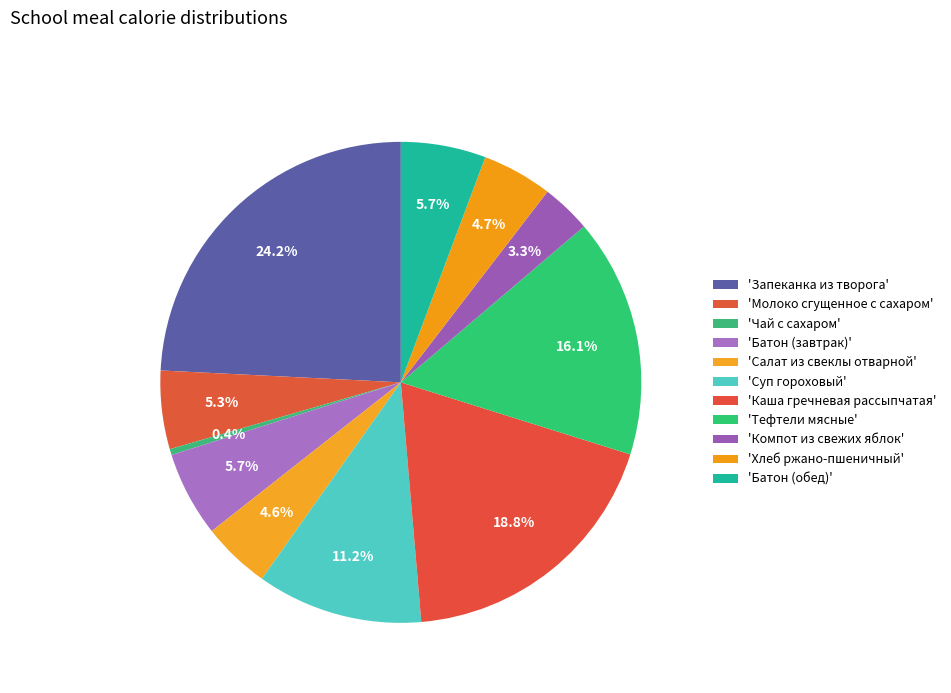

How many segments does this pie chart have?

11